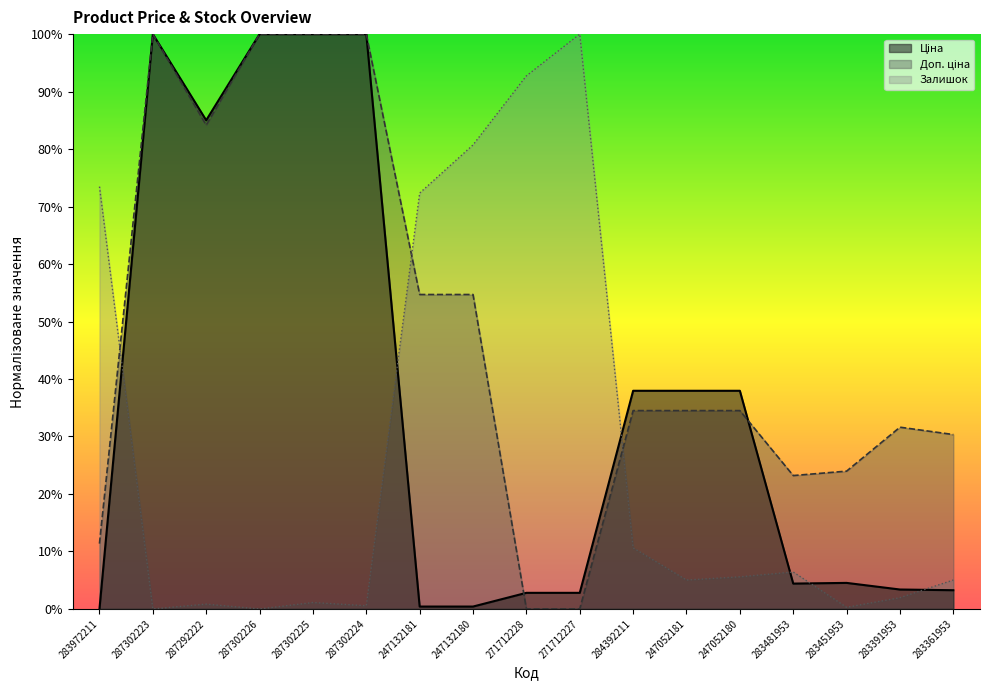

What are all the series names shown in the legend?

Ціна, Доп. ціна, Залишок